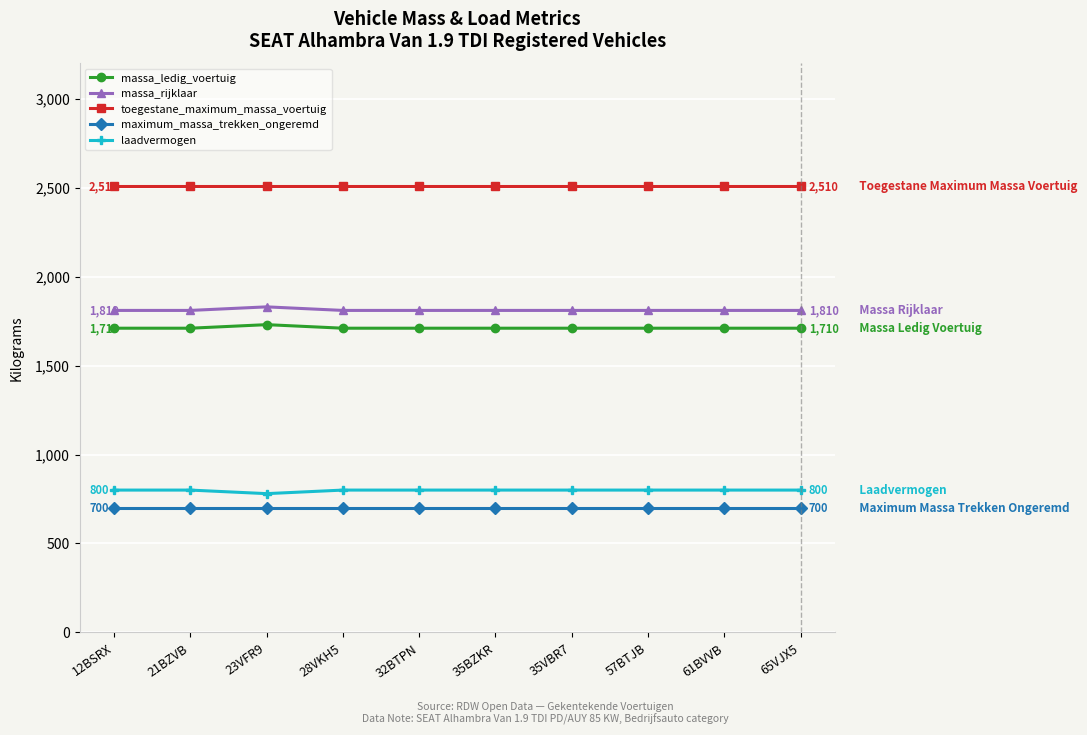

What is the minimum value for maximum_massa_trekken_ongeremd?

700